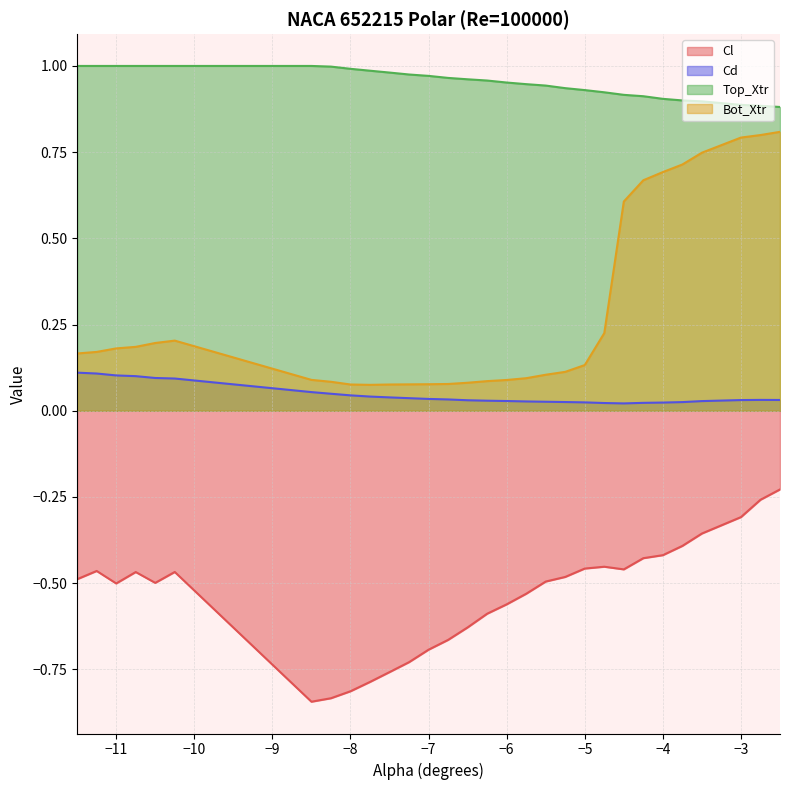

Is it true that Bot_Xtr equals 0.1 at -7.0?

False